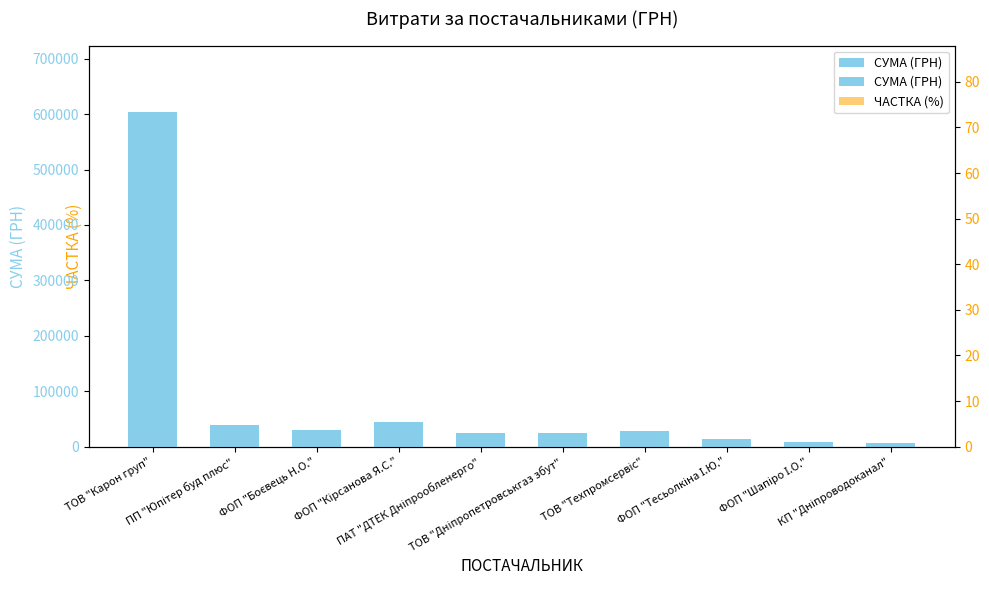

At ТОВ "Дніпропетровськгаз збут", list the series in order from largest to smallest.

СУМА (ГРН), ЧАСТКА (%)